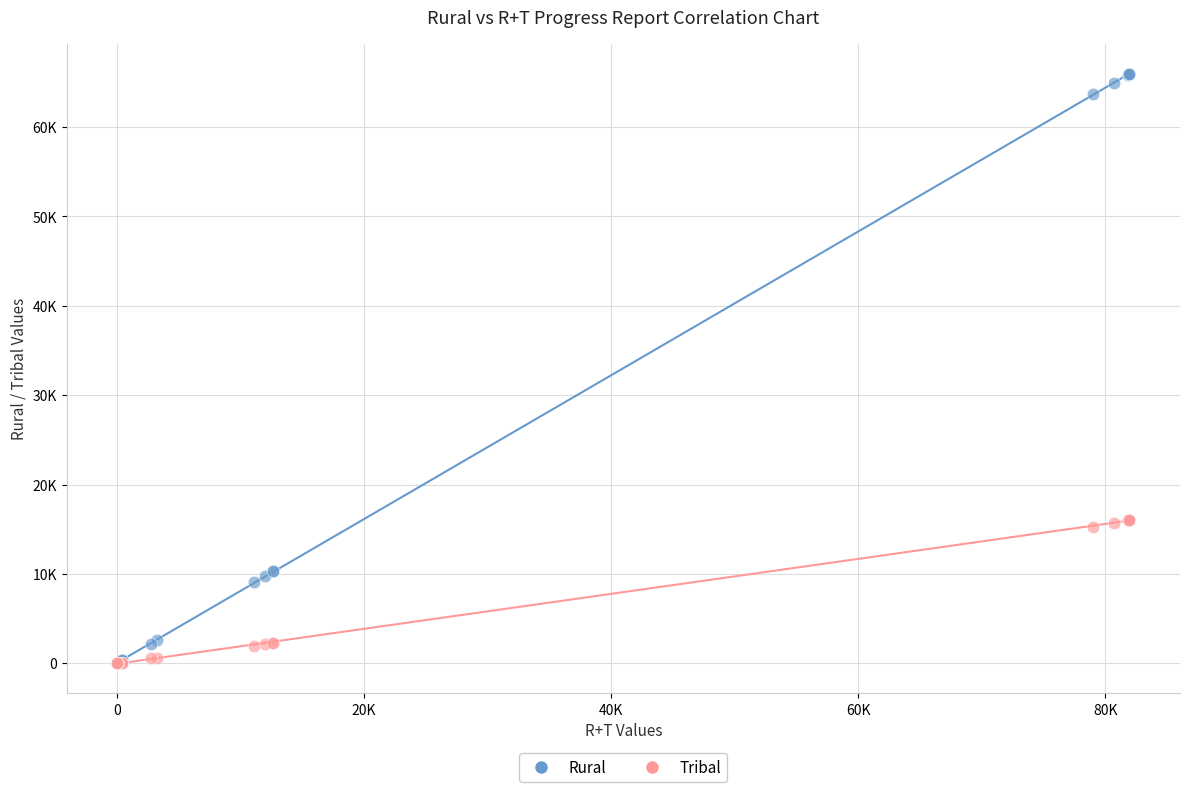

Which series has the largest Y range (max minus min)?

Rural